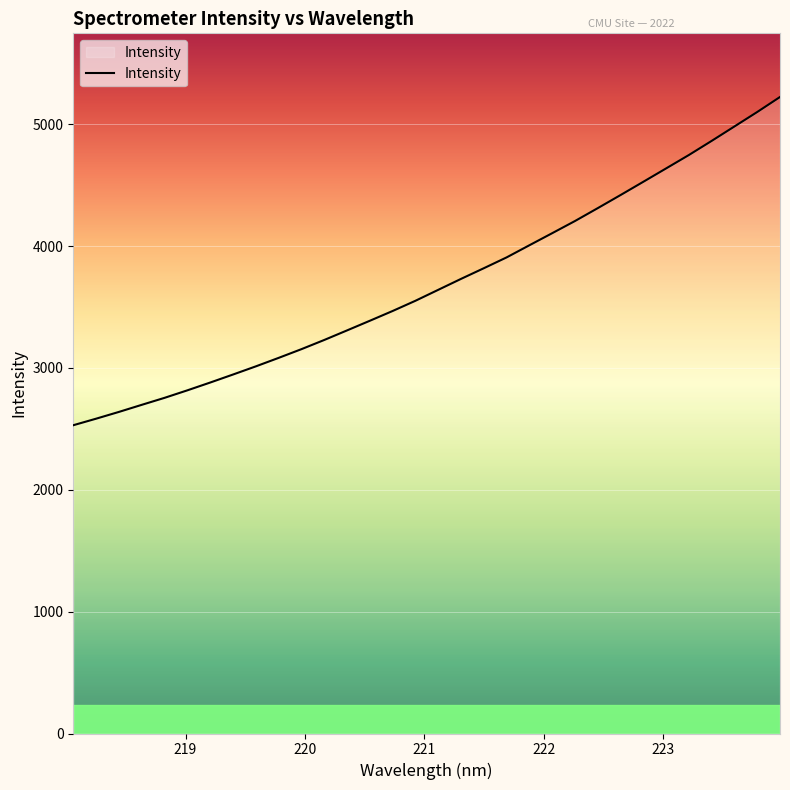

What is the maximum value shown in the chart?

5223.7